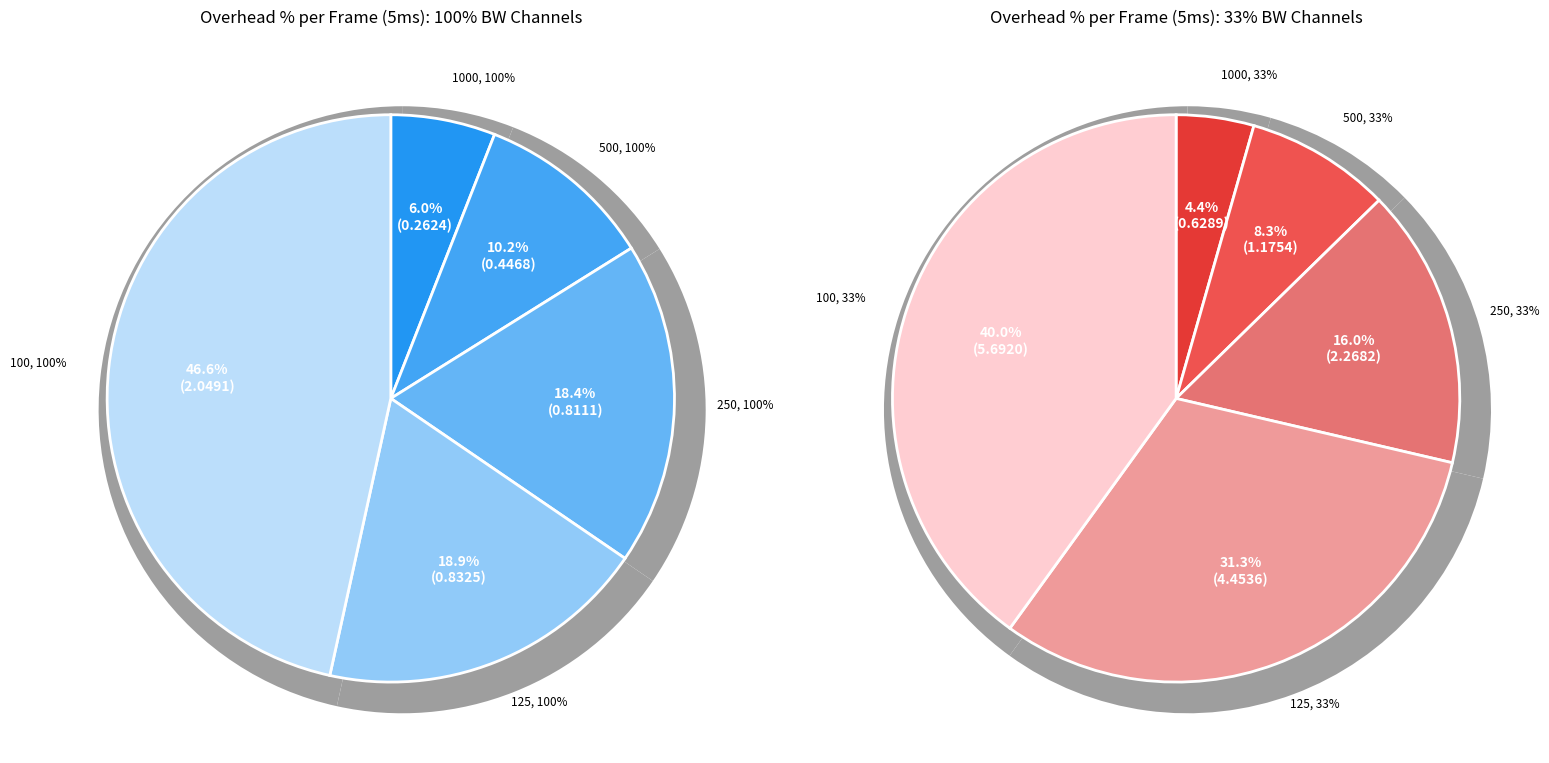

Does any single category account for the majority?

No